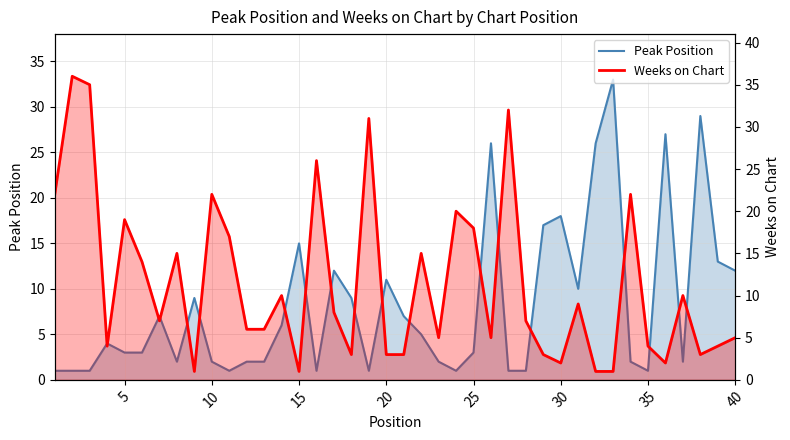

In Weeks on Chart, how many points are higher than both neighbors (excluding endpoints)?

13